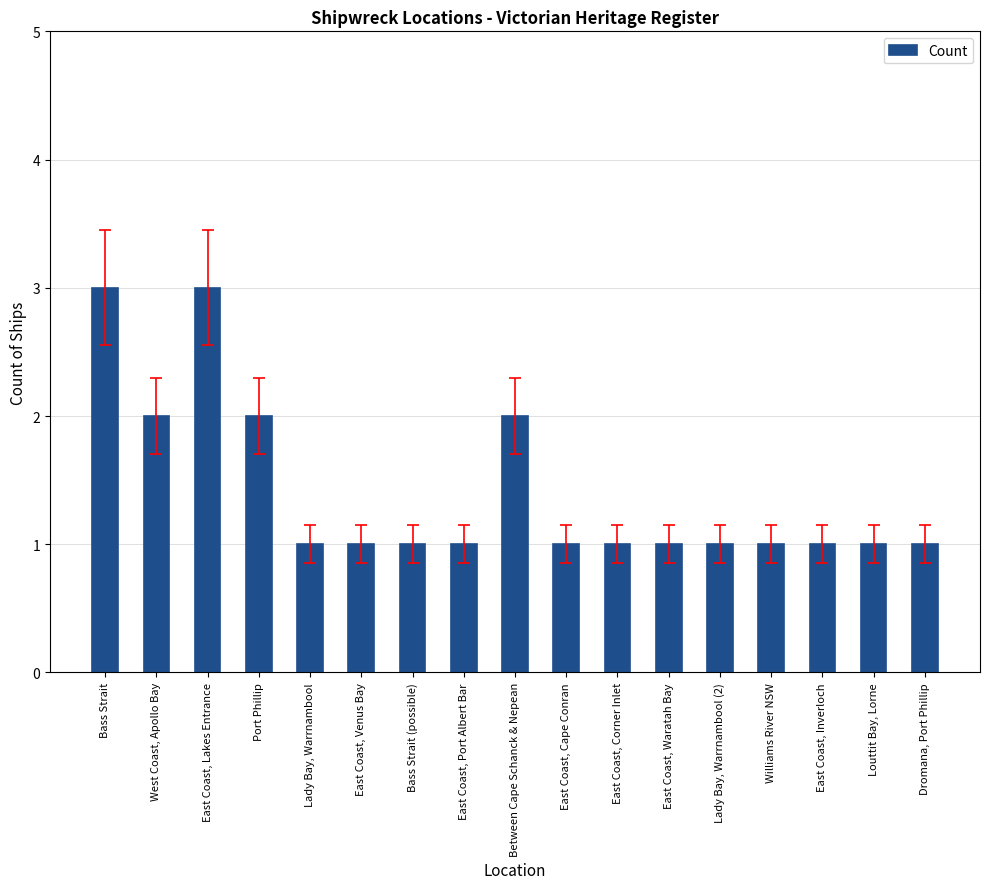

Which has a higher value, Bass Strait (possible) or Bass Strait?

Bass Strait